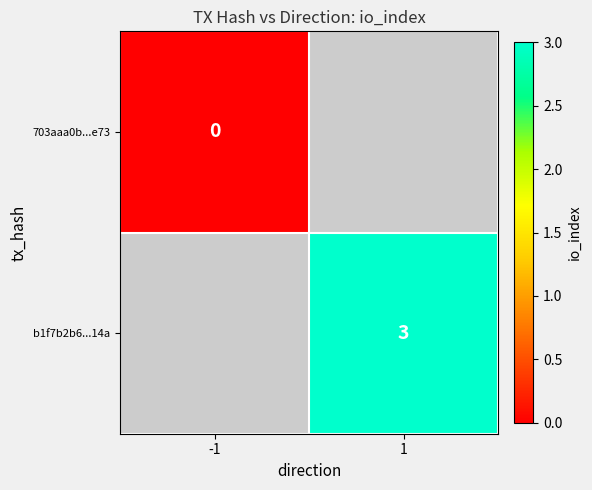

True or false: b1f7b2b6...14a has a value of 1 at 1.

False